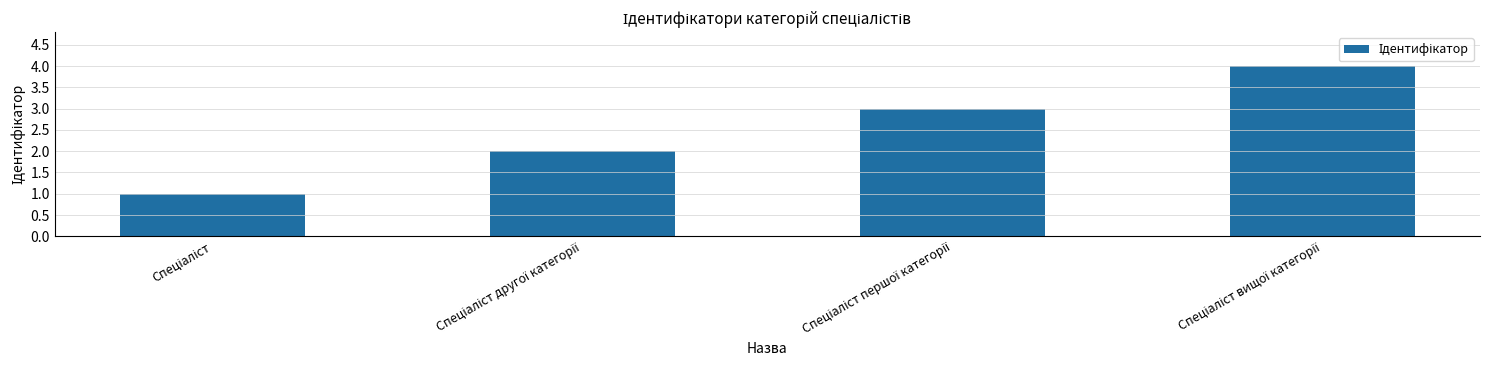

What is the maximum value shown in the chart?

4